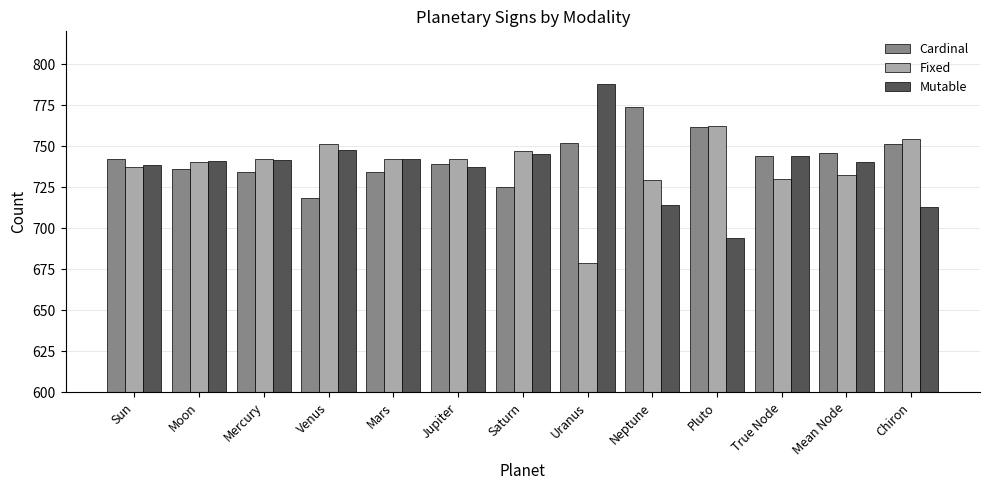

Count the number of categories in the chart.

13